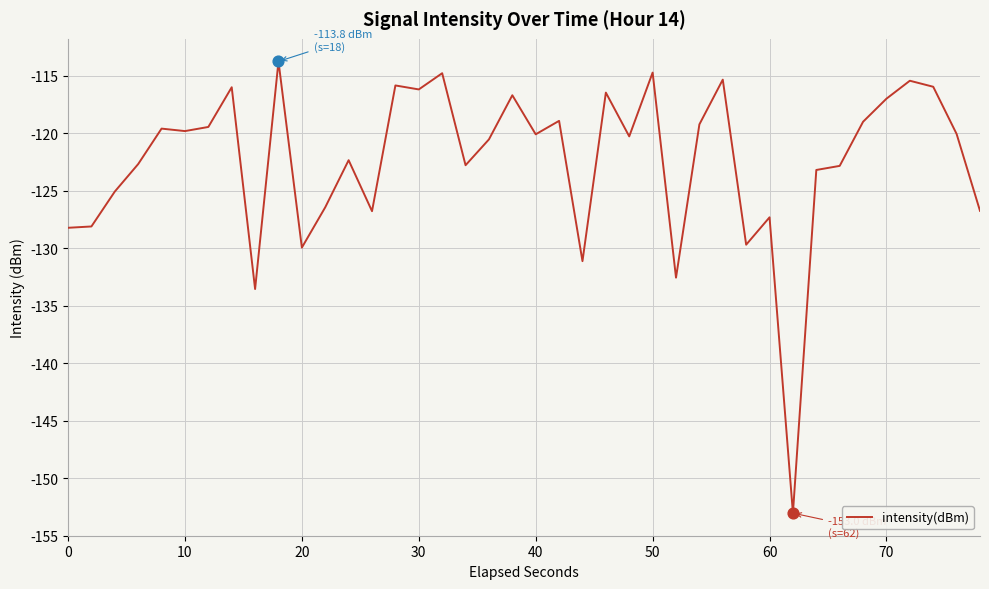

What is the difference between the maximum and minimum values?

39.3